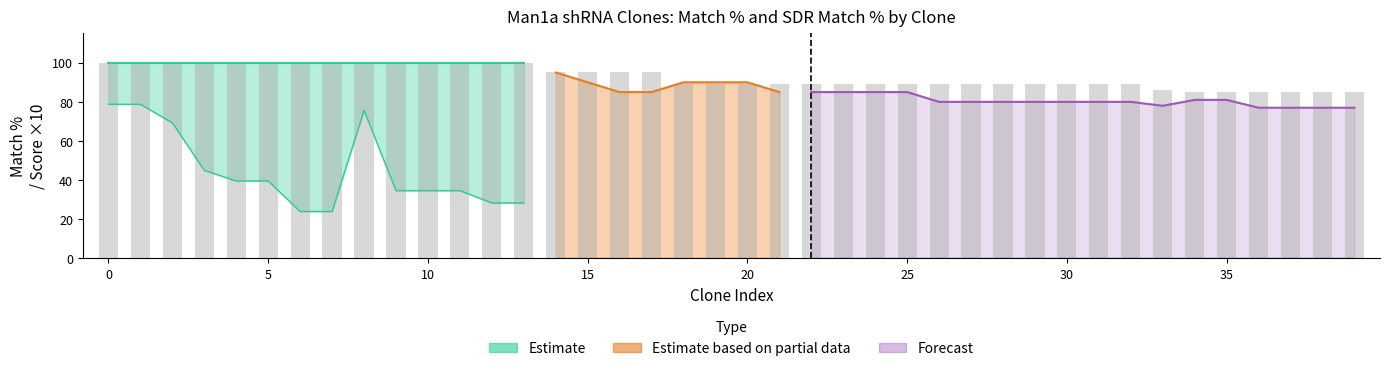

Does the chart contain any negative values?

No